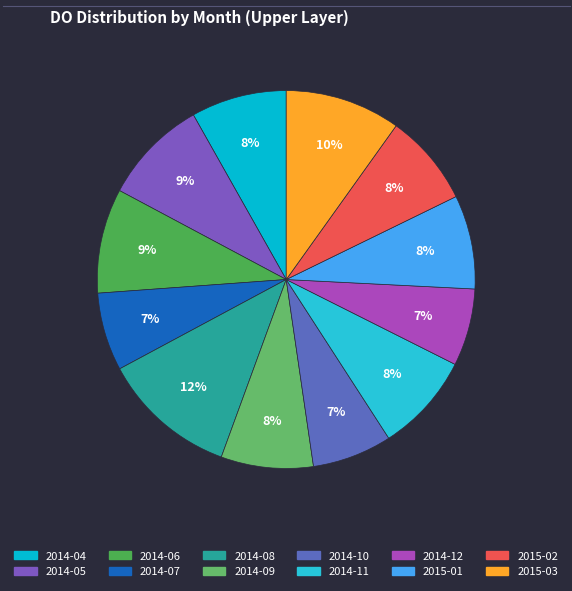

To the nearest percent, what percentage of the pie is 2015-01?

8%